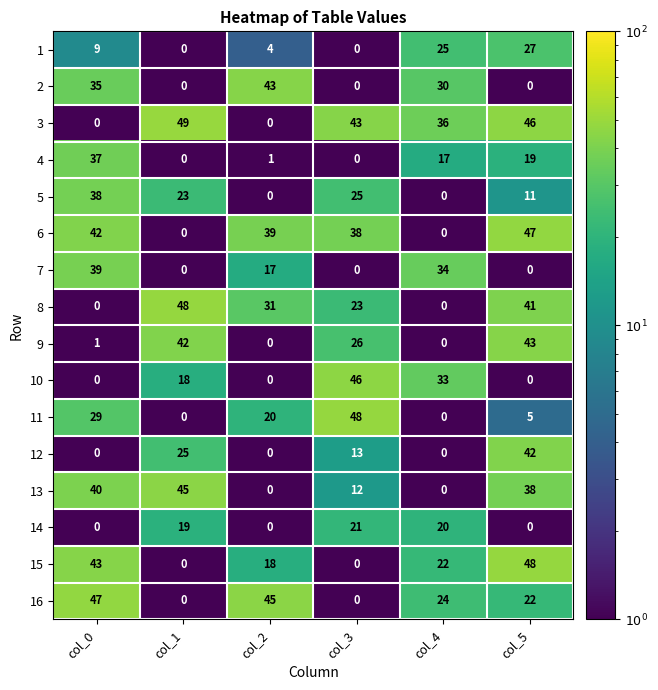

True or false: 6 has a value of 47 at col_5.

True